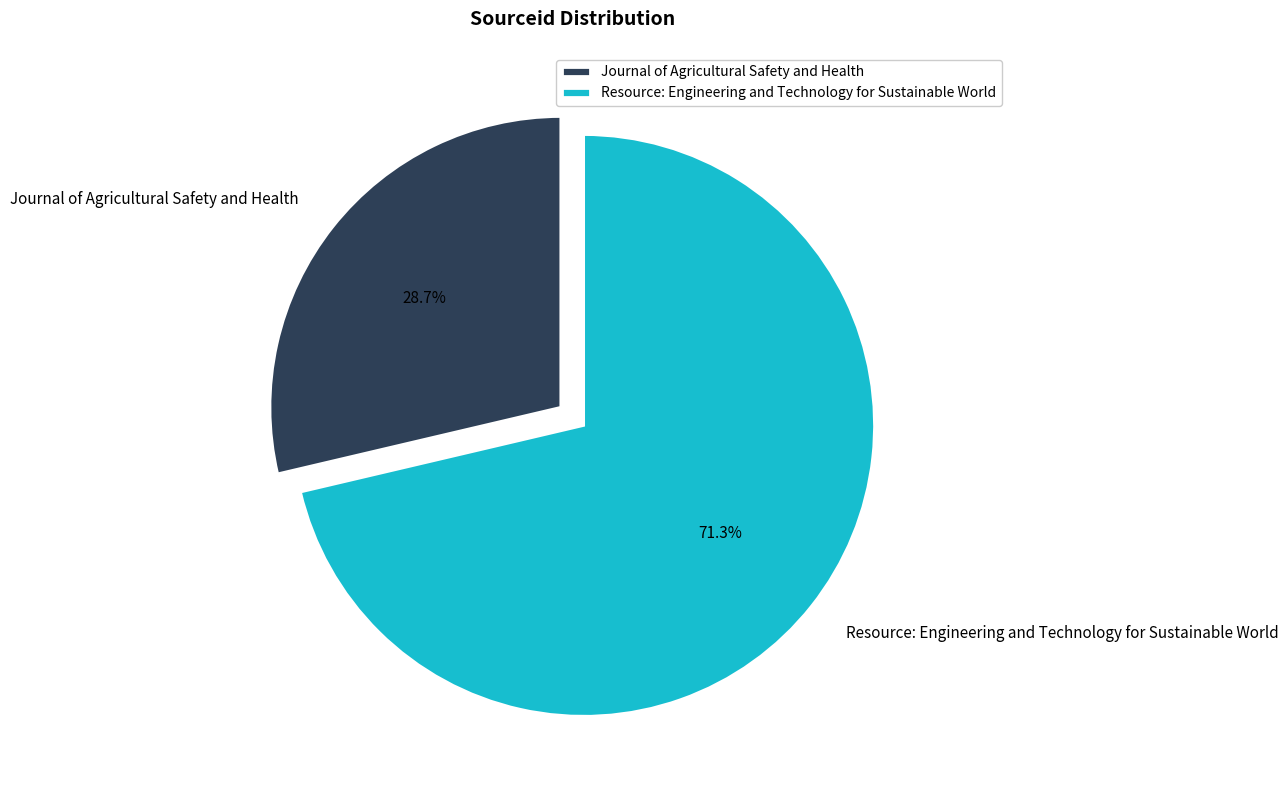

Is there any slice that represents more than half of the pie?

Yes